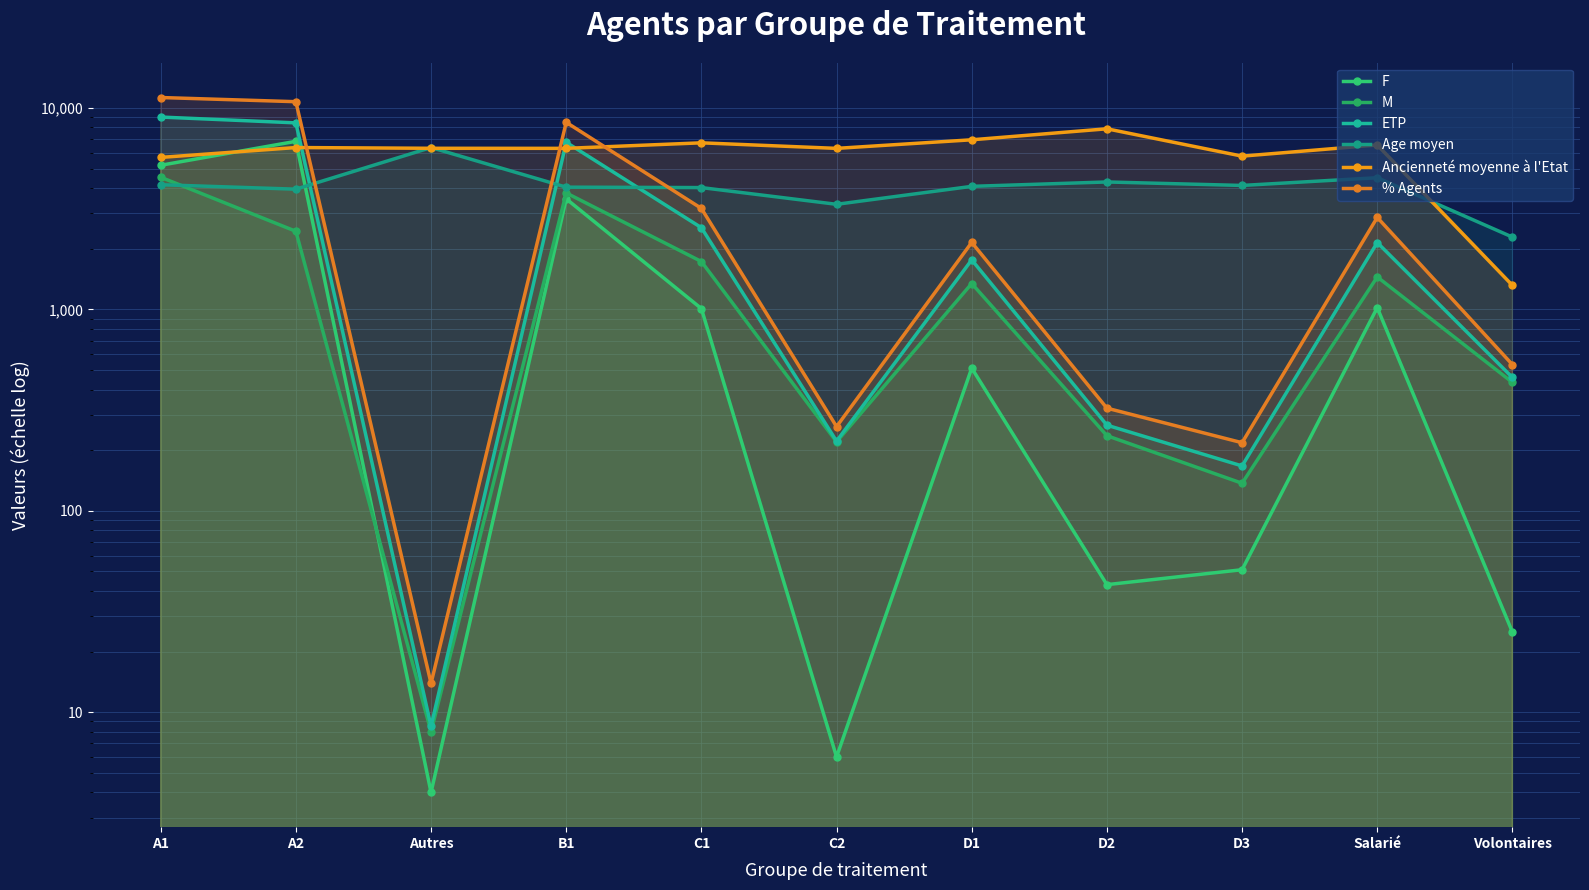

What is the value of the Ancienneté moyenne à l'Etat point at the 2nd from the left?

6358.0